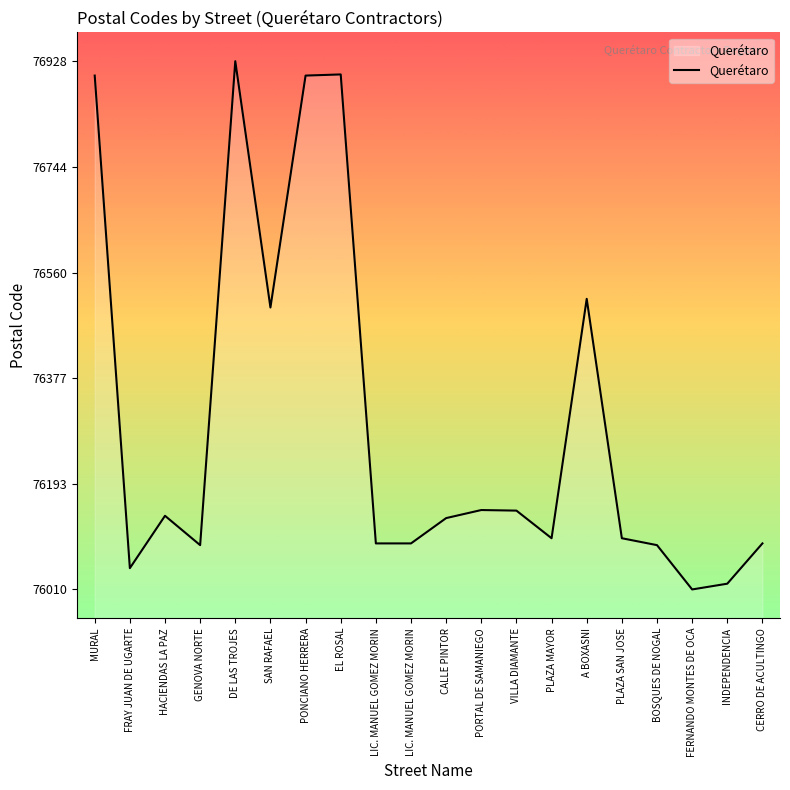

What is the value of the 6th point from the left?

76500